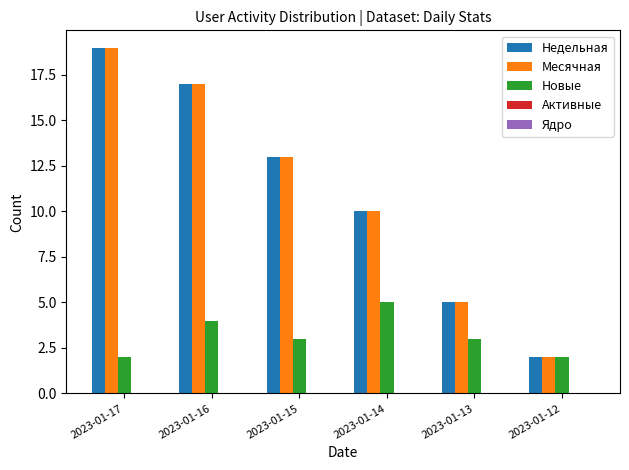

The value of Недельная at 2023-01-13 is 8. True or false?

False